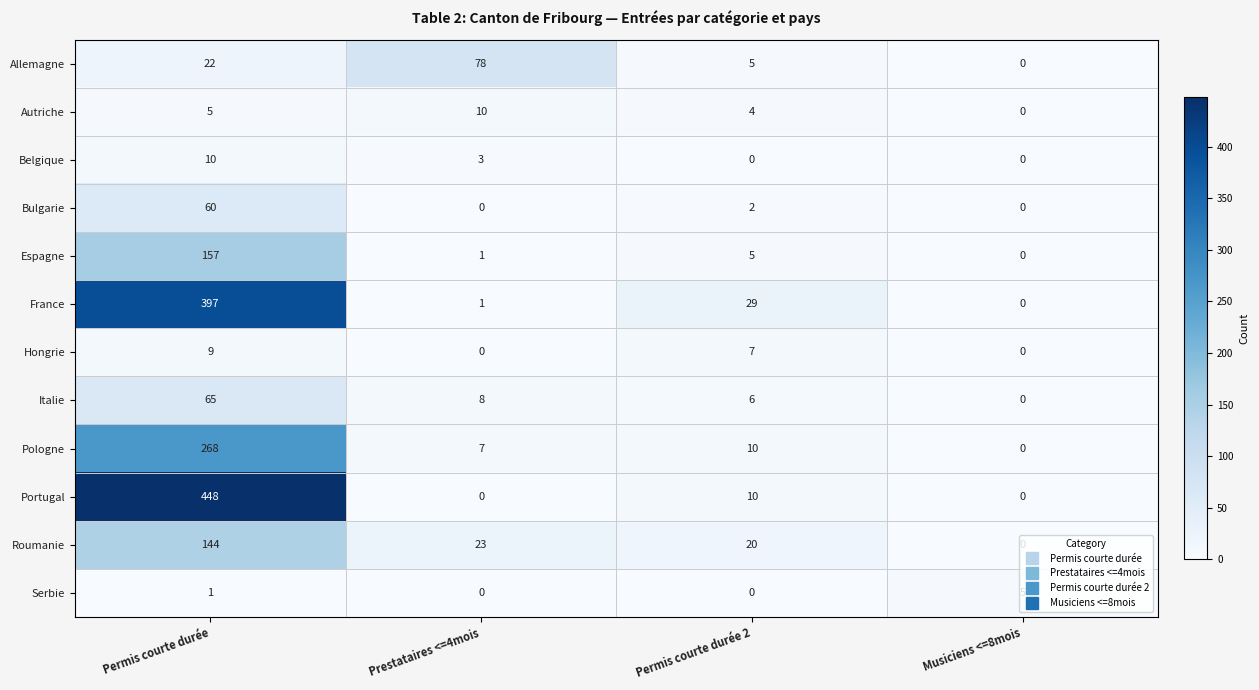

Which series changed the most between Prestataires <=4mois and Musiciens <=8mois?

Allemagne